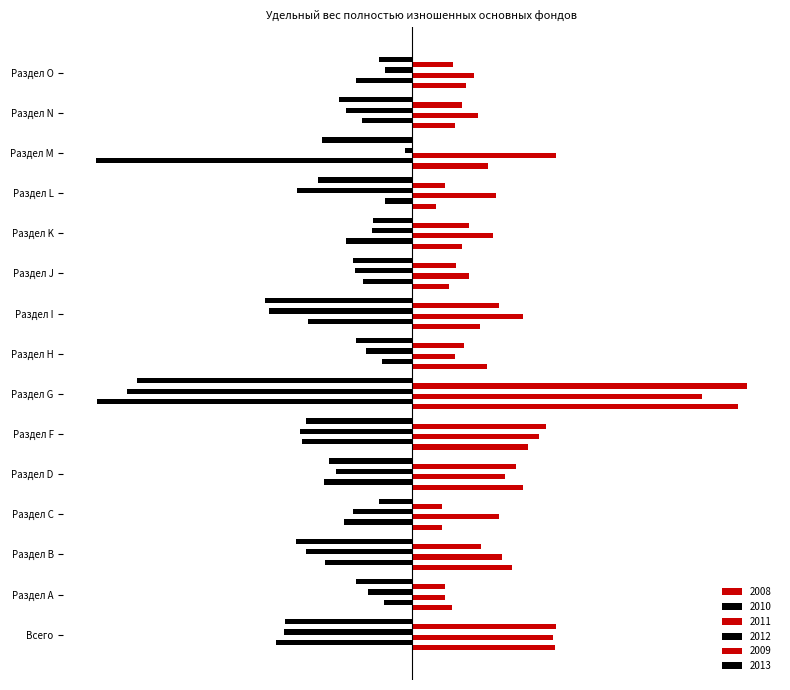

Which series has the largest total across all categories?

2011